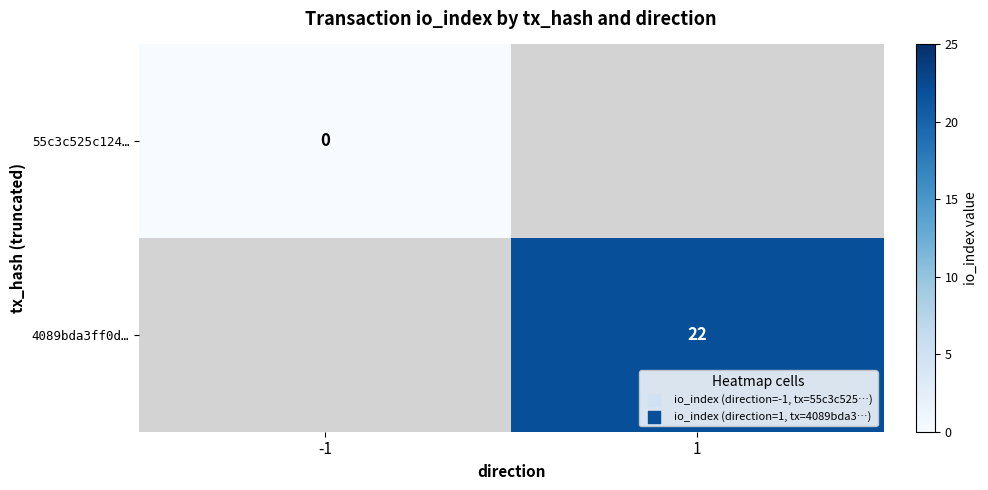

The 4089bda3ff0d… series shows 22 at 1. True or false?

True